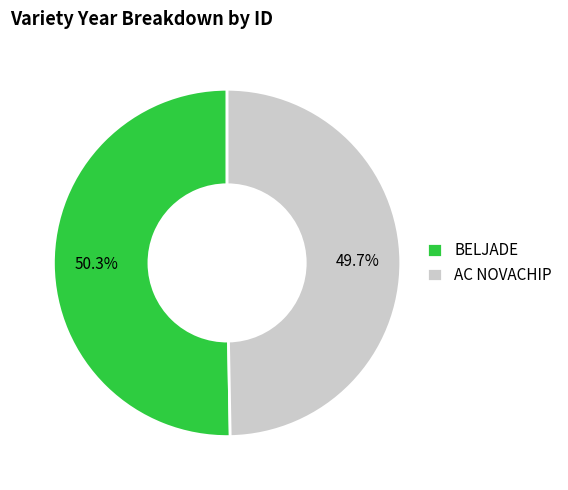

True or false: AC NOVACHIP accounts for 60% of the total.

False